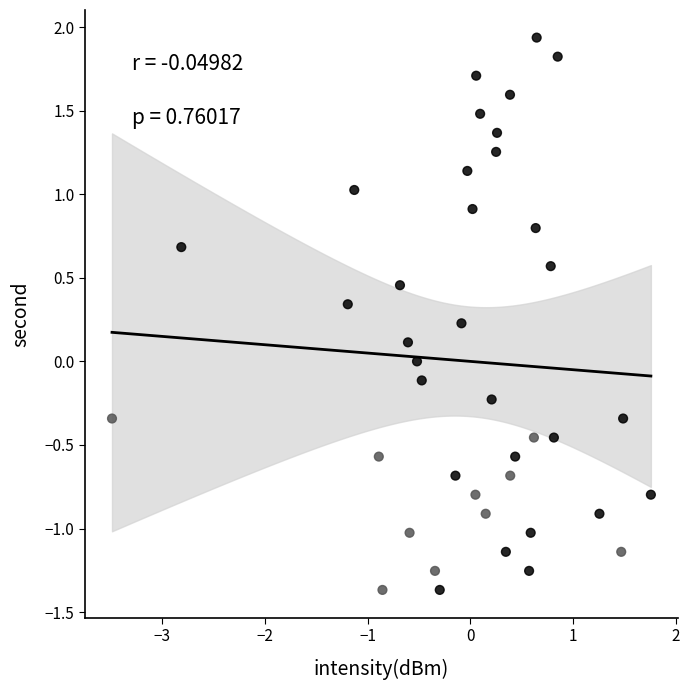

What is the range of Y values (max minus min)?

3.3